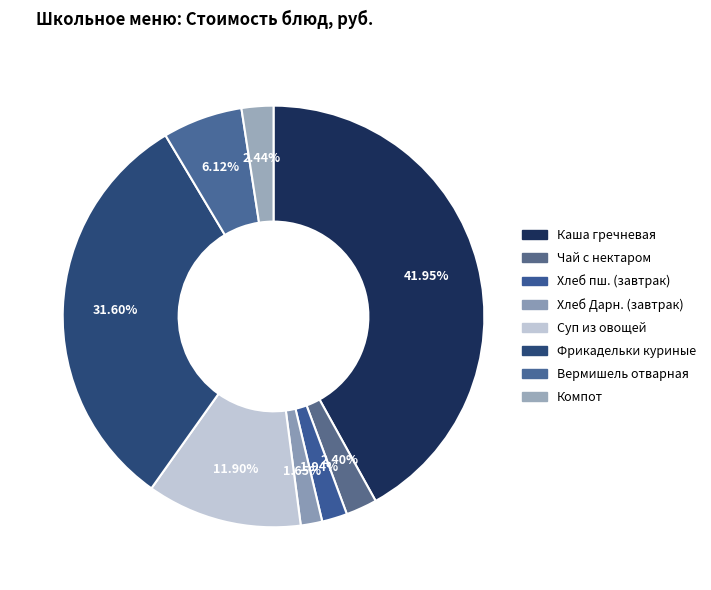

How many slices are in this pie chart?

8